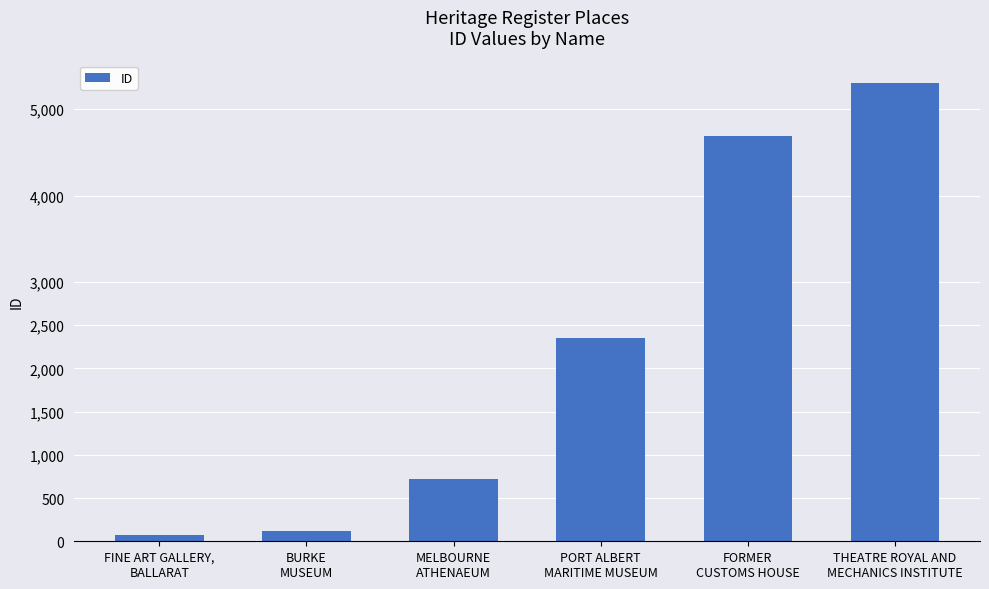

Reading left to right, list all the values displayed in this chart.

75	116	726	2352	4689	5298